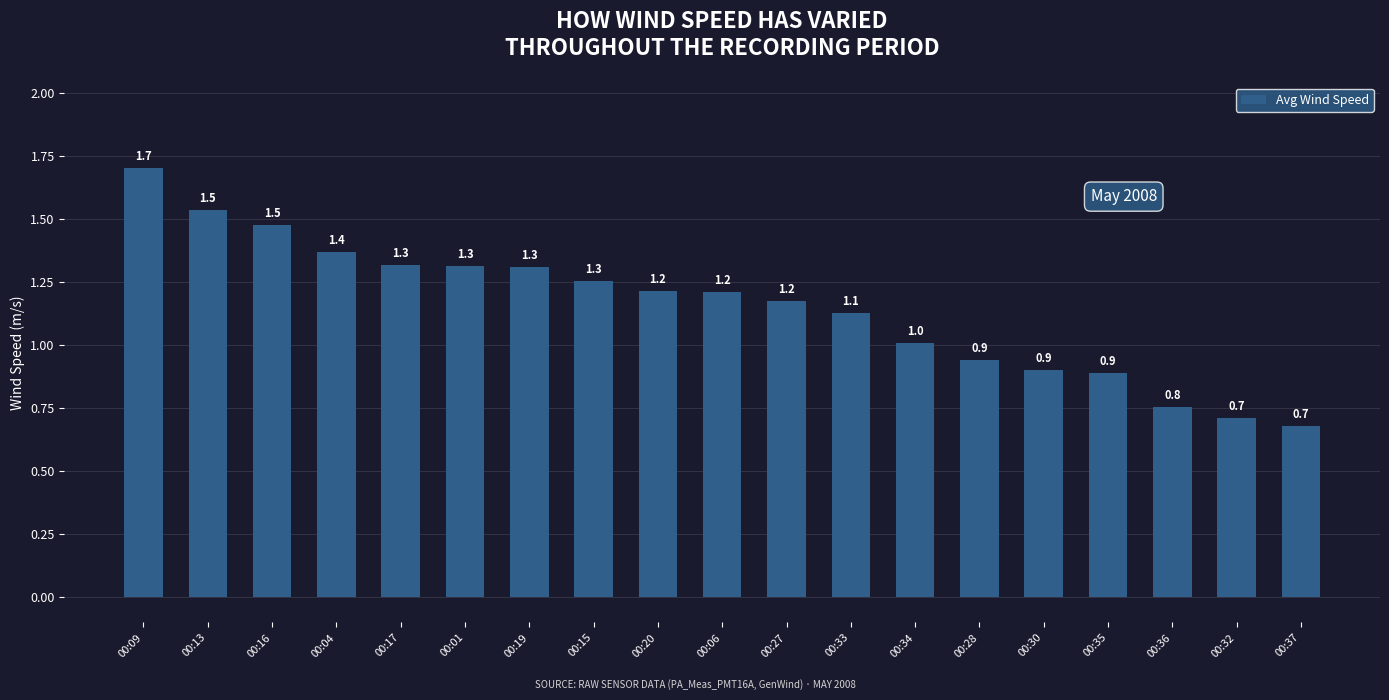

What is the label of the 16th bar from the left?

00:35